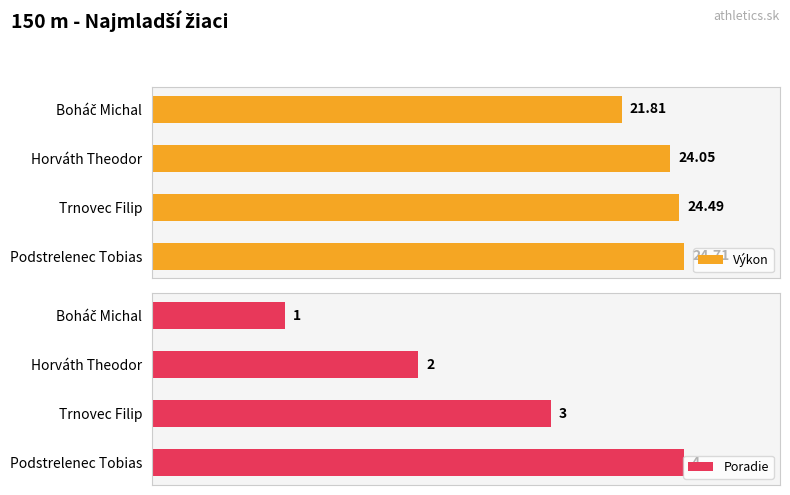

Does the chart contain any negative values?

No